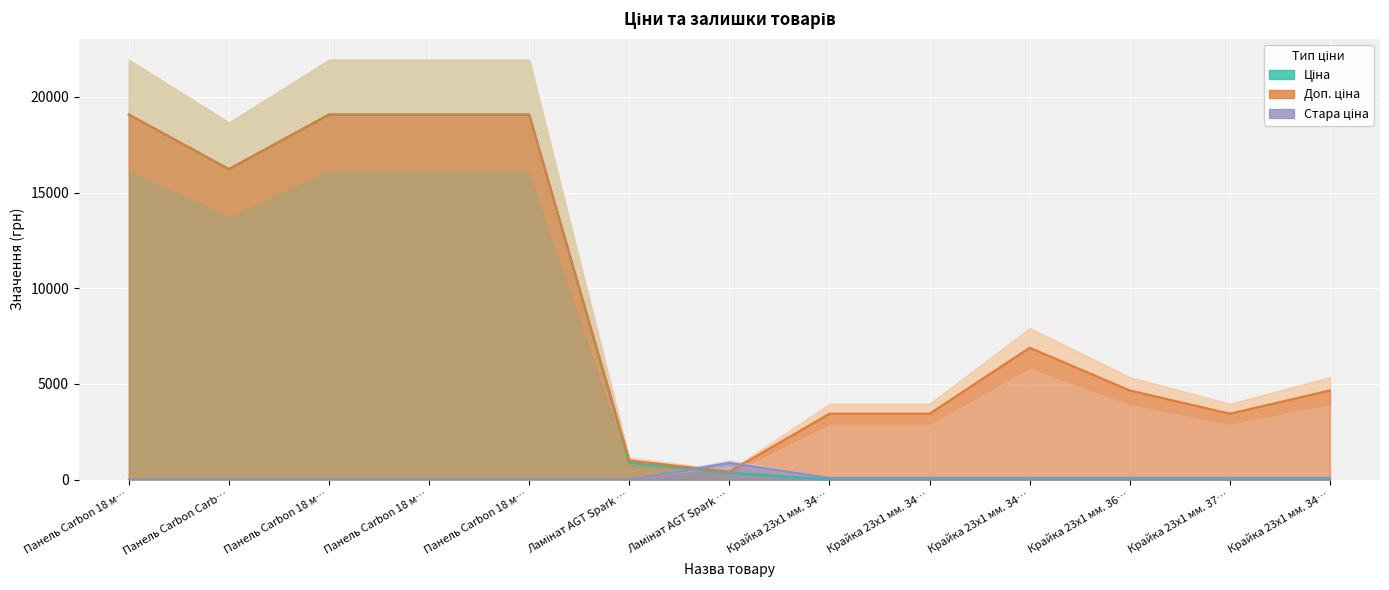

What is the total value across all series at Ламінат AGT Spark …?

1871.3